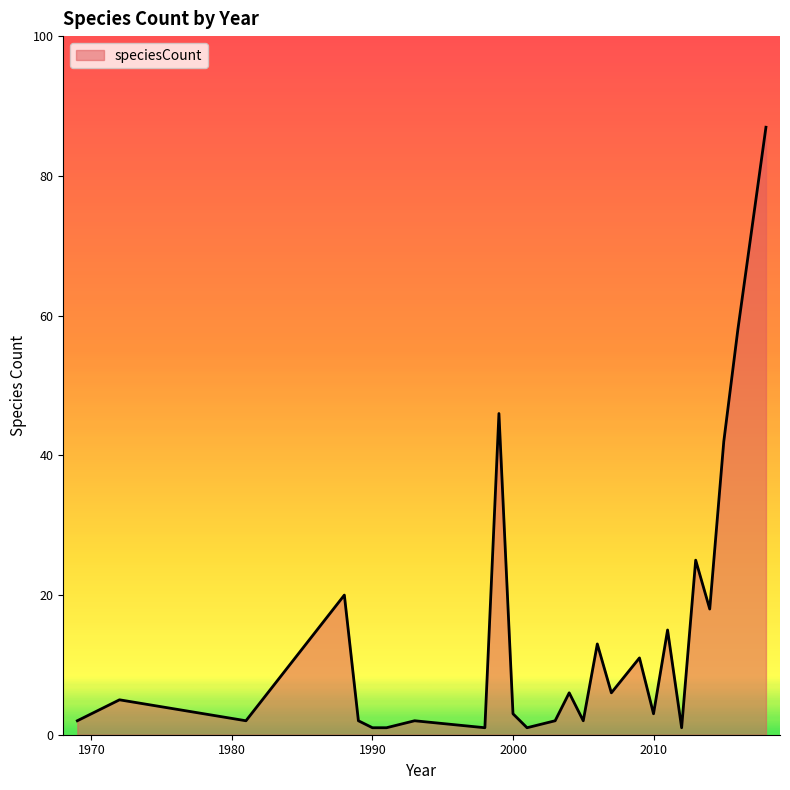

What is the difference between the maximum and minimum values?

86